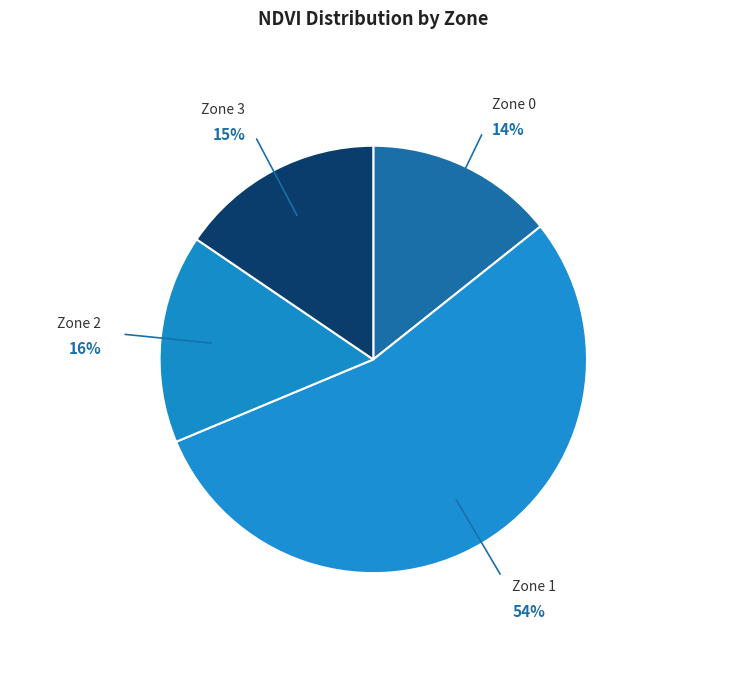

What is the smallest slice in the pie chart?

Zone 0